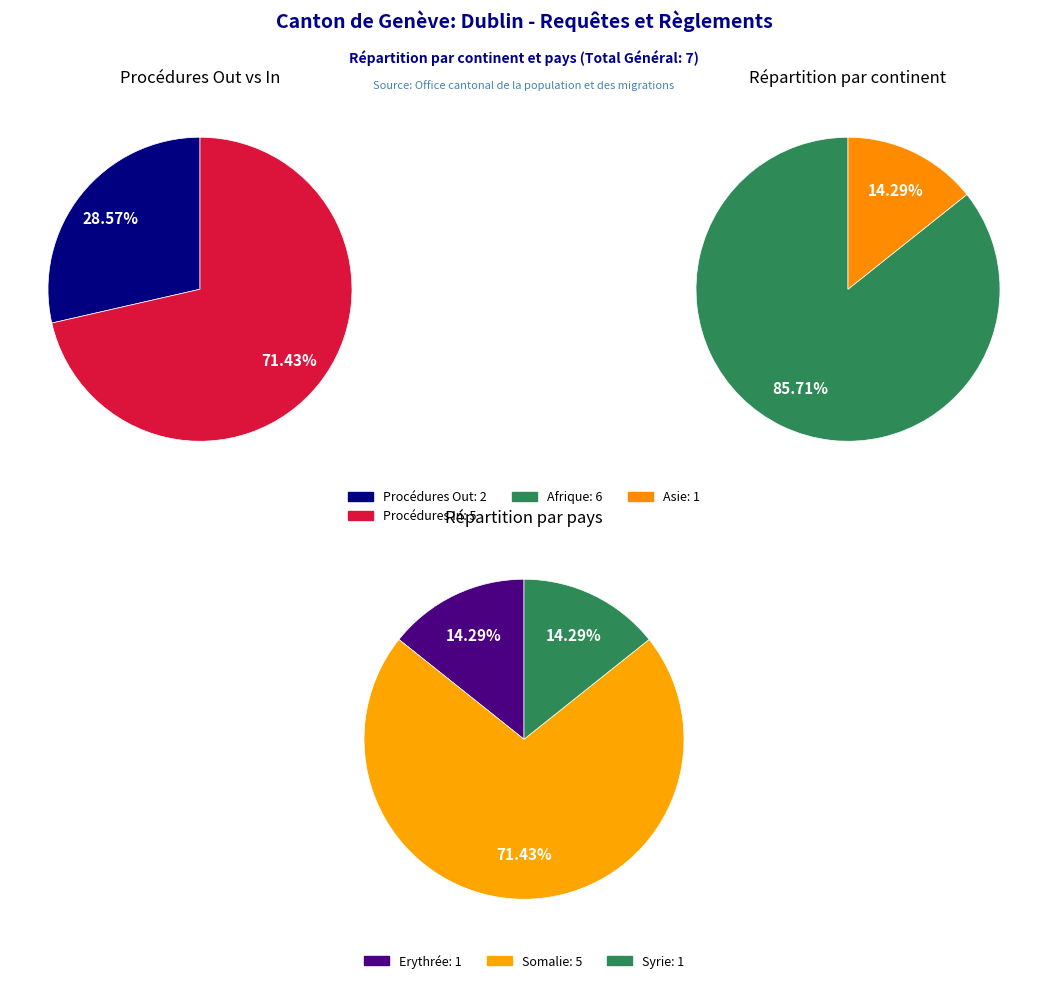

Combined, do Procédures Out and Procédures In account for over 50%?

Yes